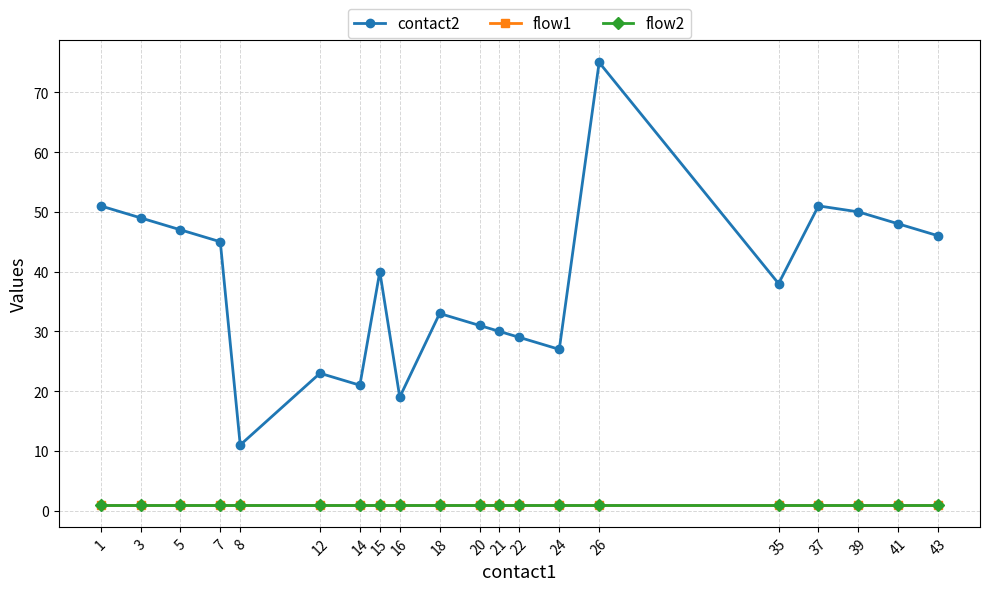

Is this an area chart (filled region under the line)?

No